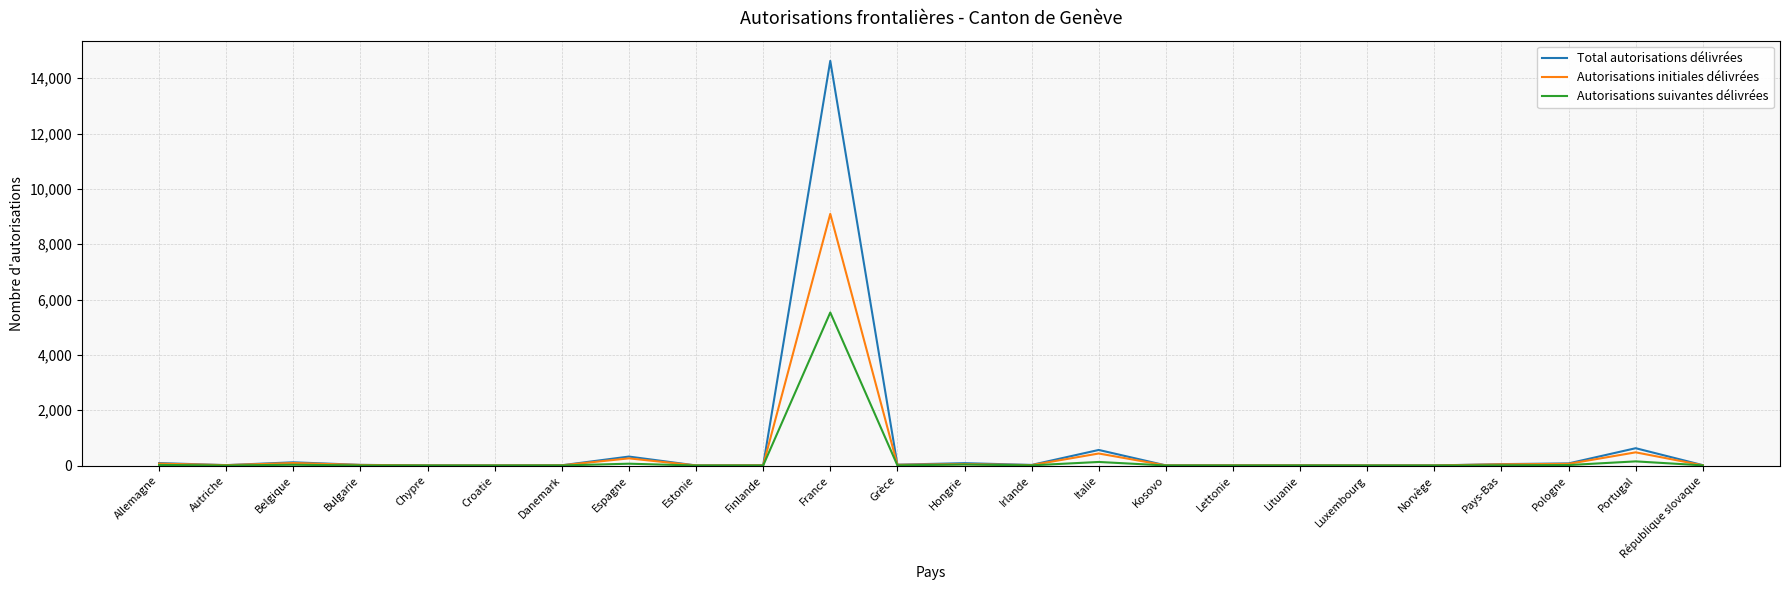

Rank the series by their maximum value, from highest to lowest.

Total autorisations délivrées, Autorisations initiales délivrées, Autorisations suivantes délivrées